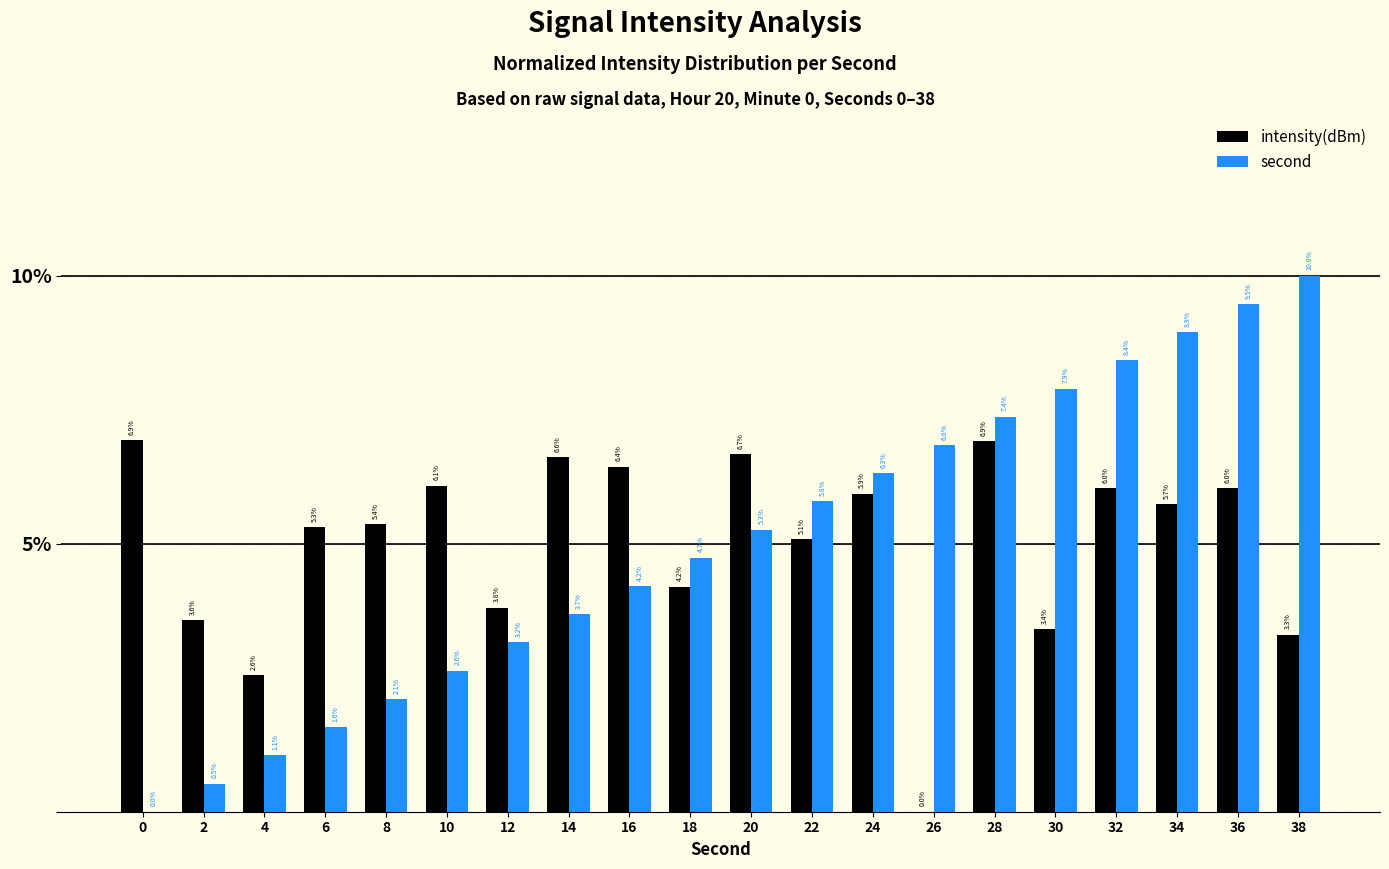

What are all the series names shown in the legend?

intensity(dBm), second